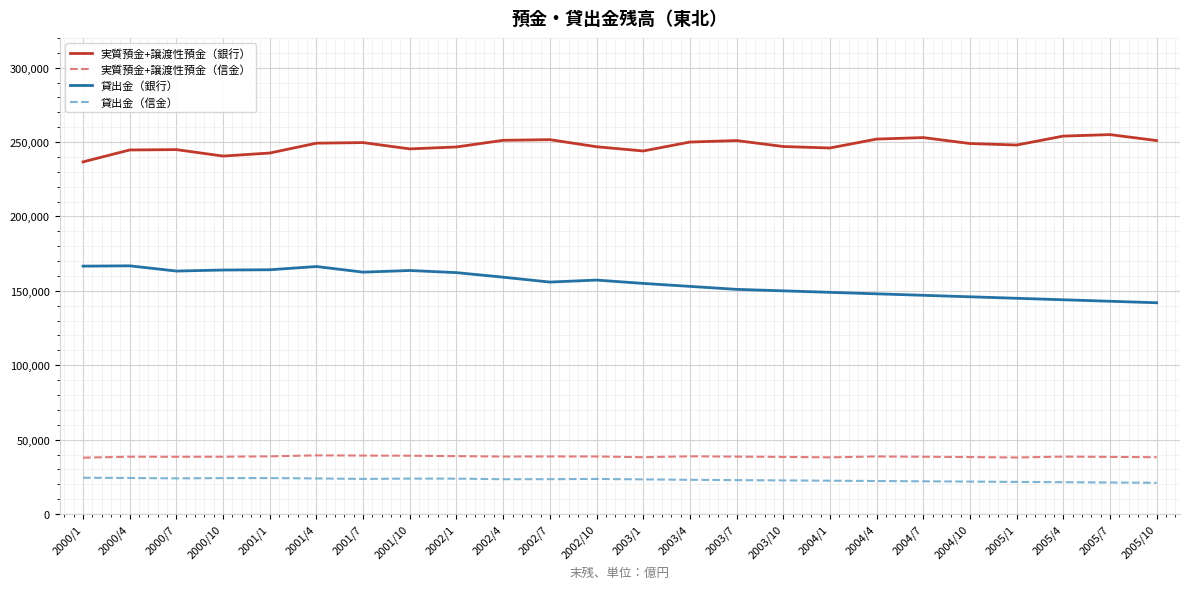

At how many categories does at least one series exceed 39281?

24